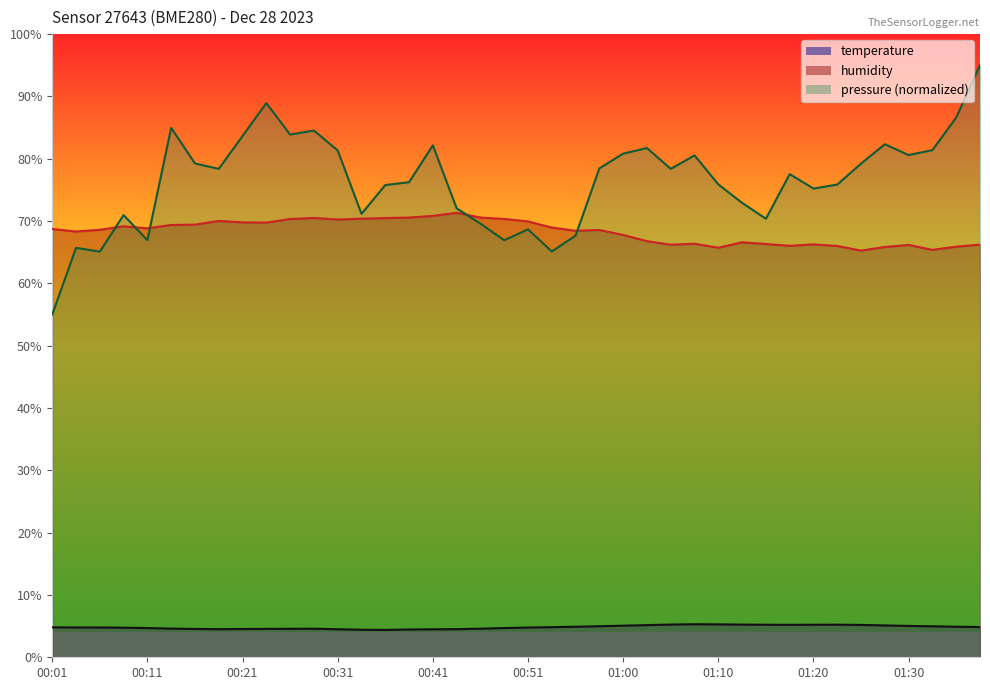

What position from the left is 00:58?

24